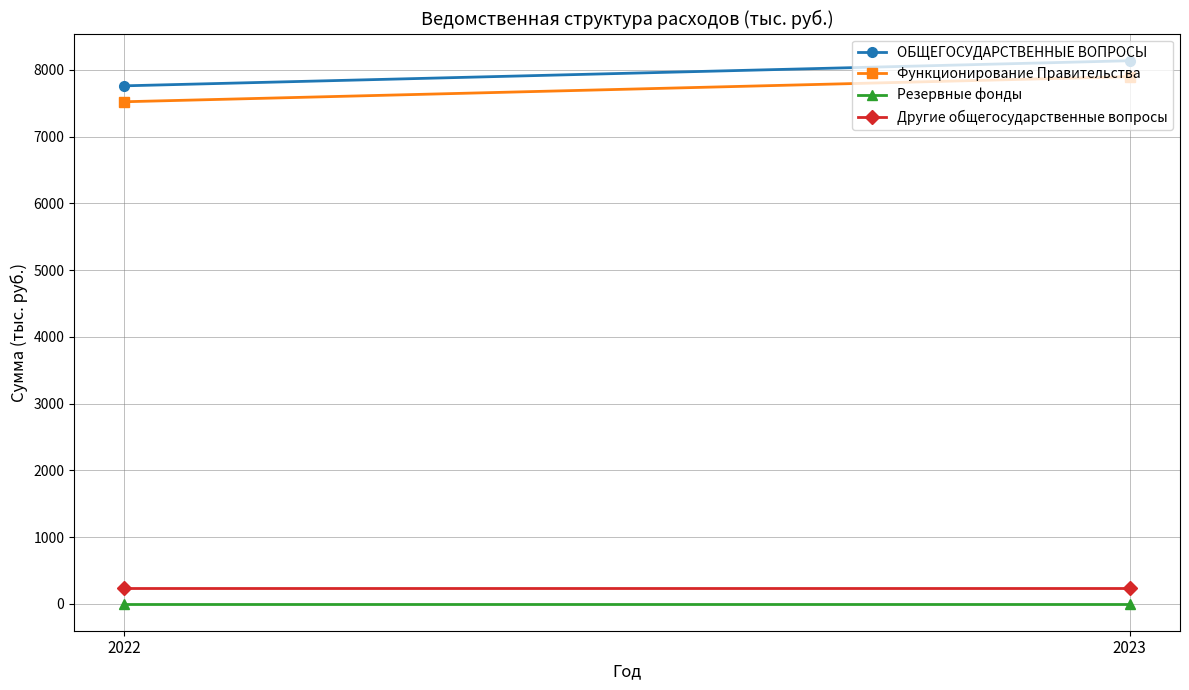

What is the lowest value of the Другие общегосударственные вопросы series?

233.5